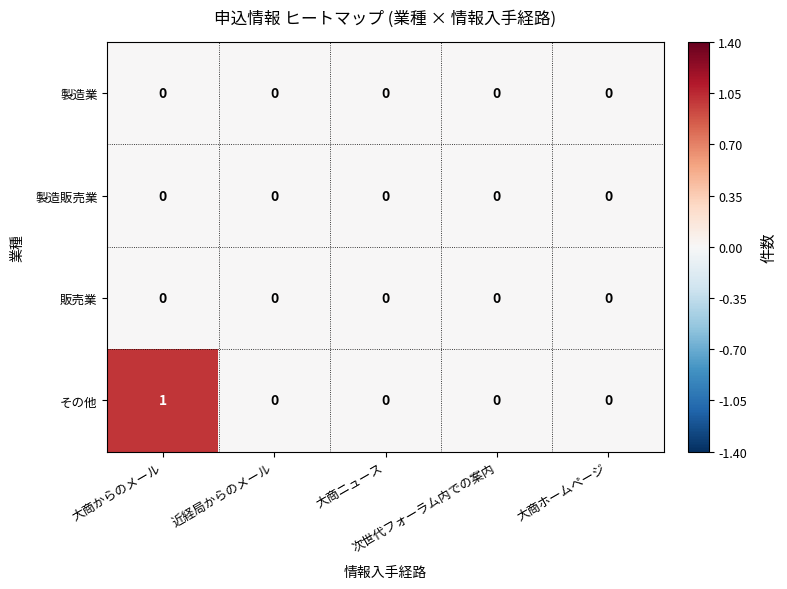

Which series has the largest total across all categories?

その他